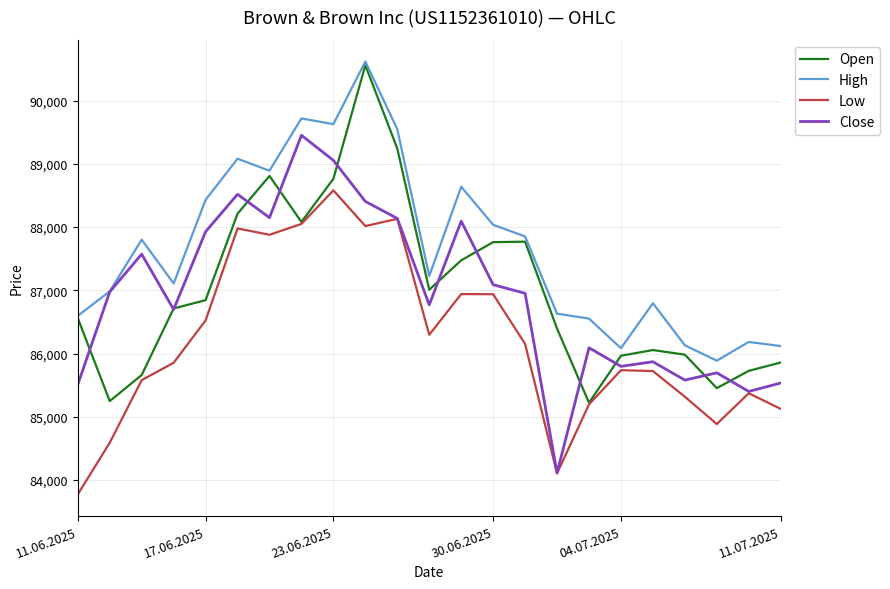

What is the minimum value shown in the chart?

83774